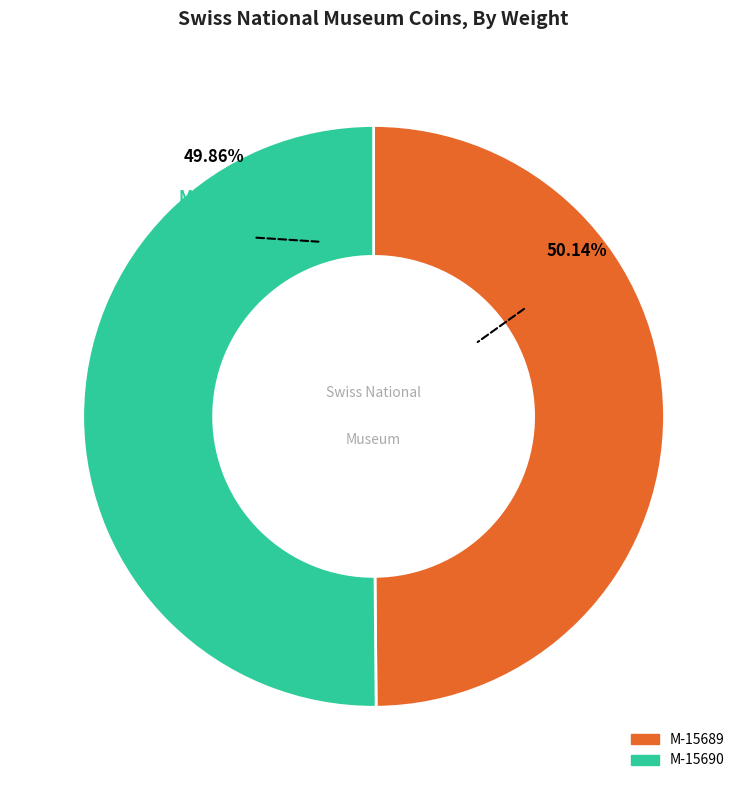

Count the number of slices in the pie.

2